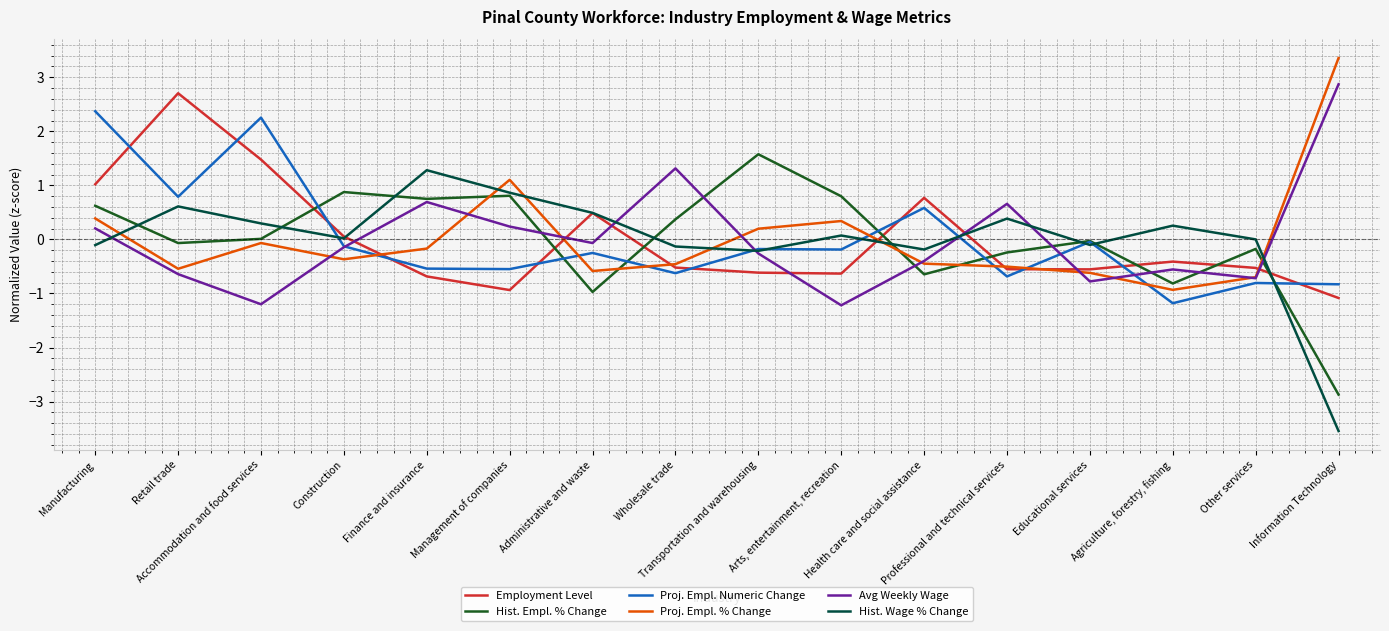

How many categories are shown in the chart?

16